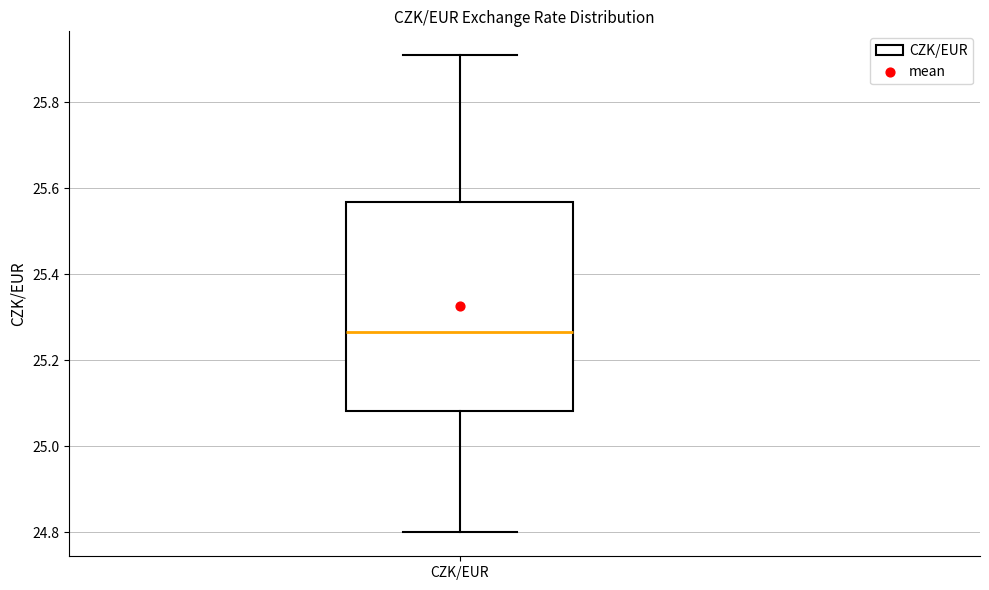

Where is the upper edge of the box for CZK/EUR on the y-axis? The values are not printed on the chart, so give them approximately, as read against the axis.

25.56